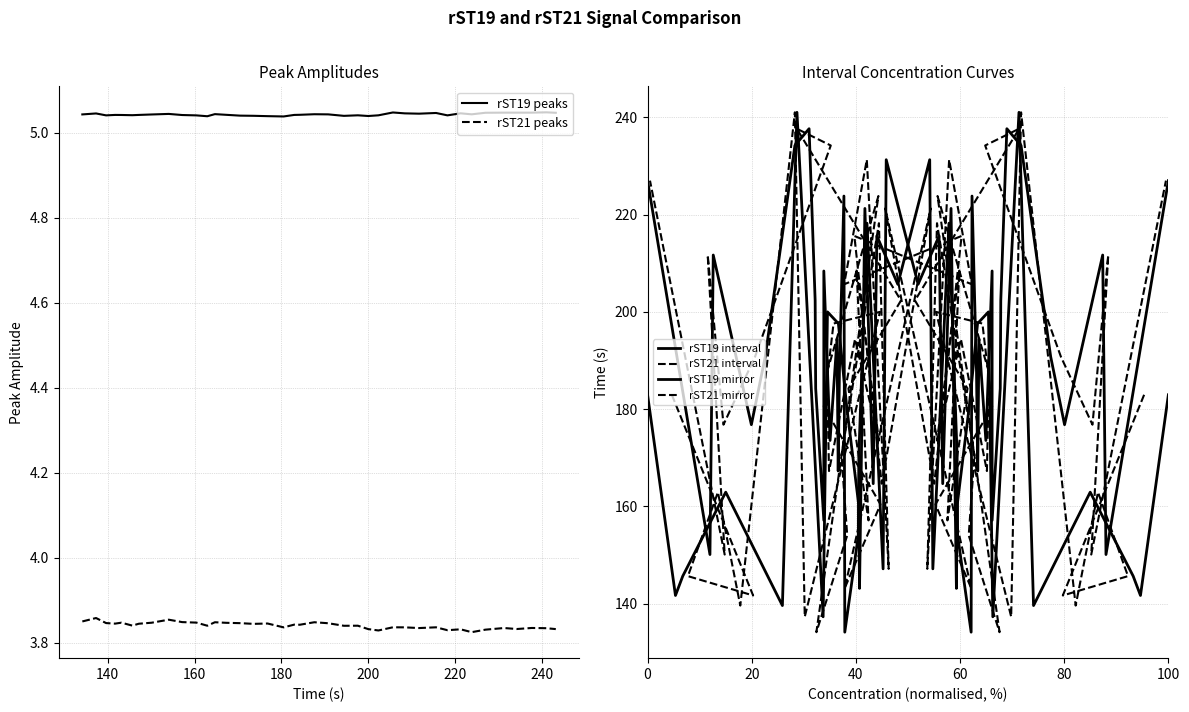

In rST19 peaks, how many points are higher than both neighbors (excluding endpoints)?

11